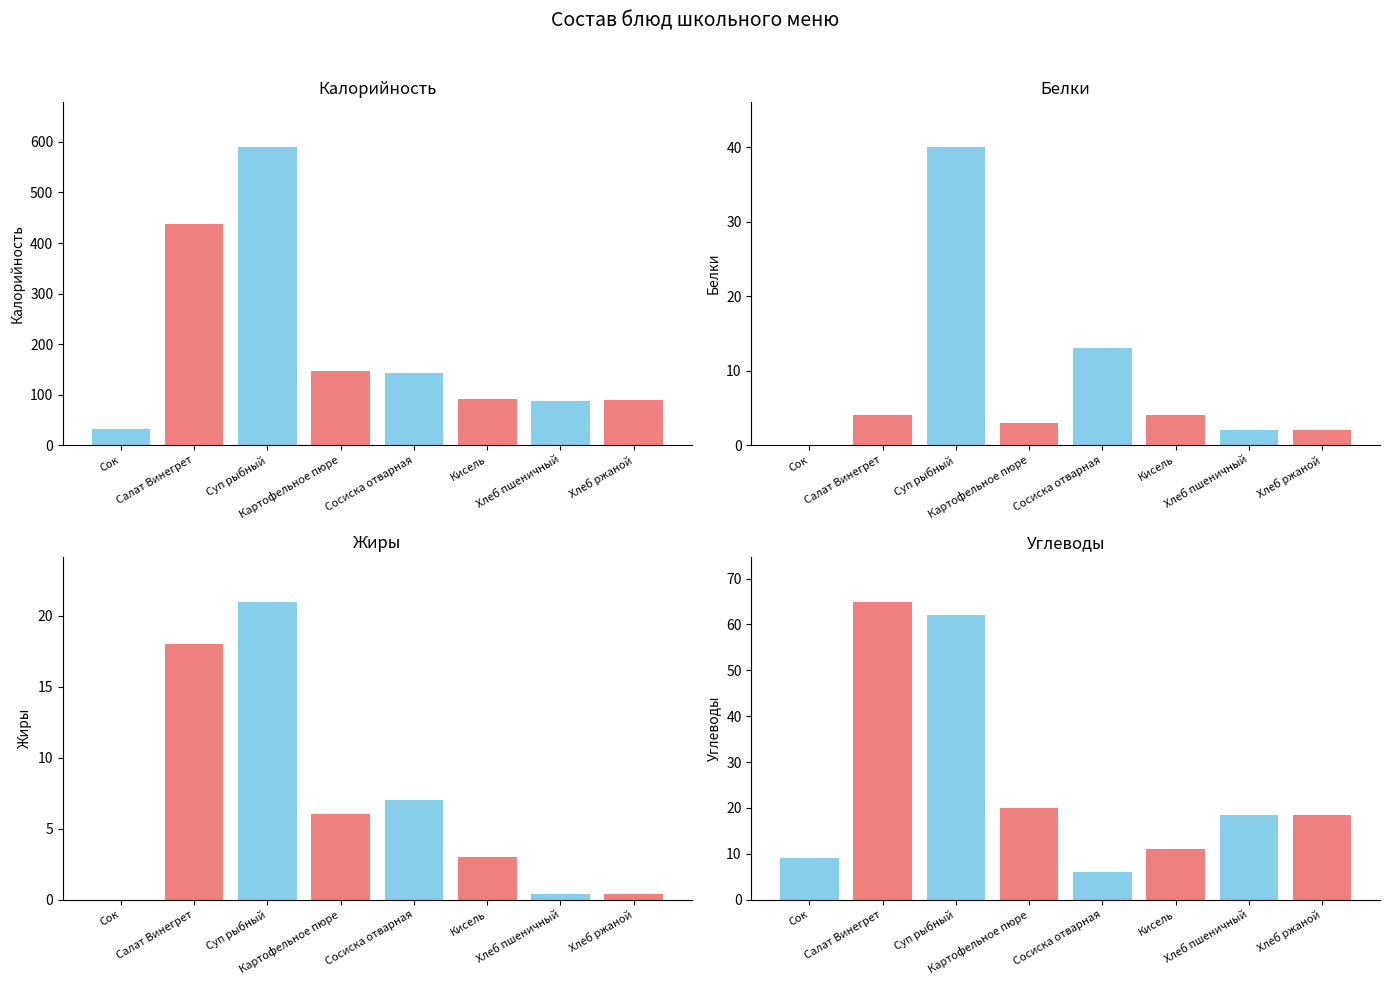

Which series has the largest total across all categories?

Калорийность